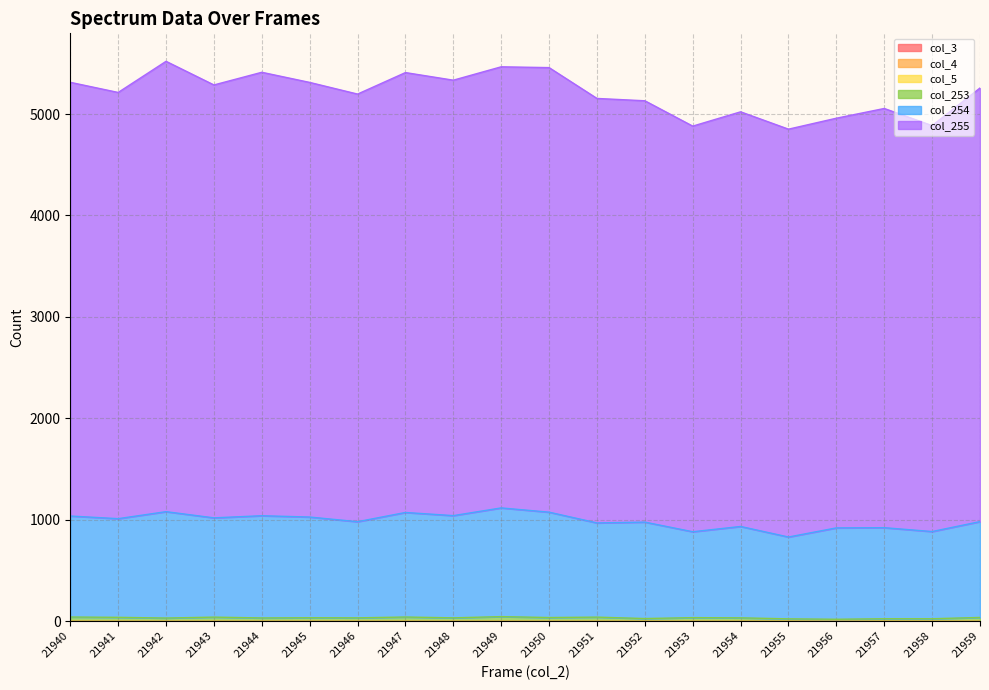

Which series has the largest range (max minus min)?

col_255